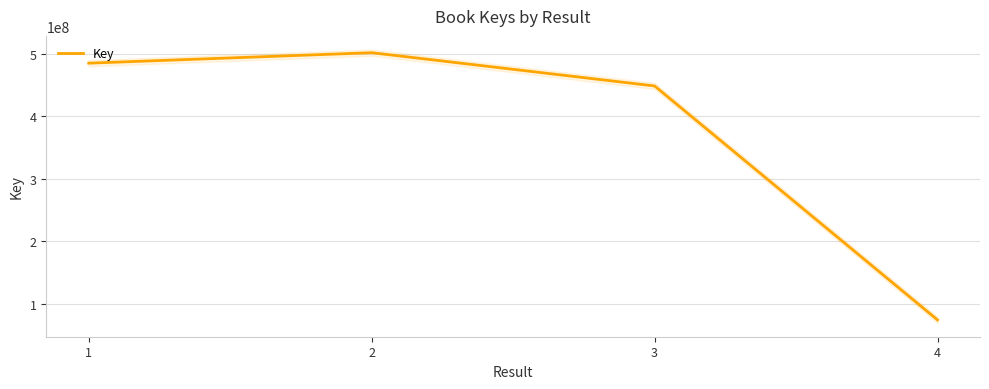

What is the ratio of the value at 2 to the value at 3?

1.1